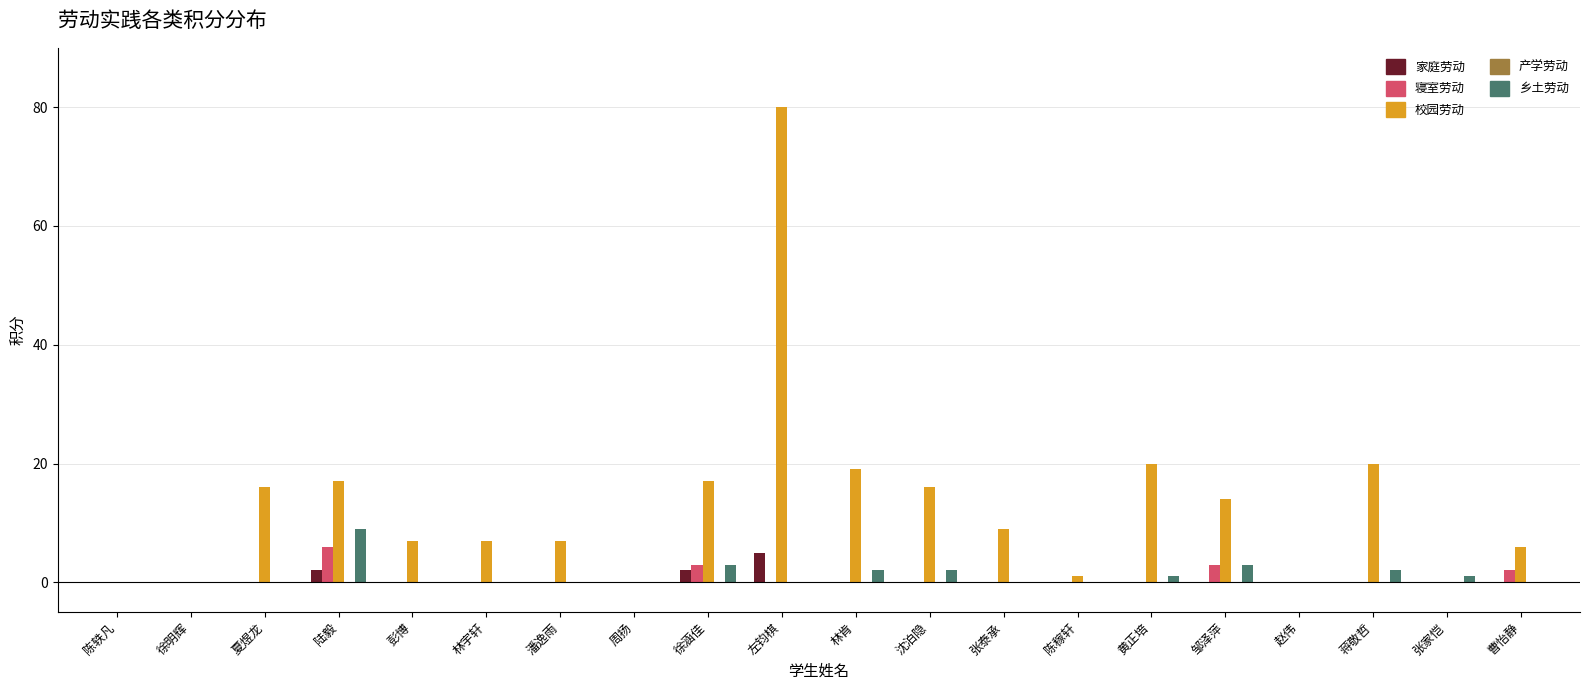

What is the approximate value of 校园劳动 at 陆毅, to the nearest 10?

20